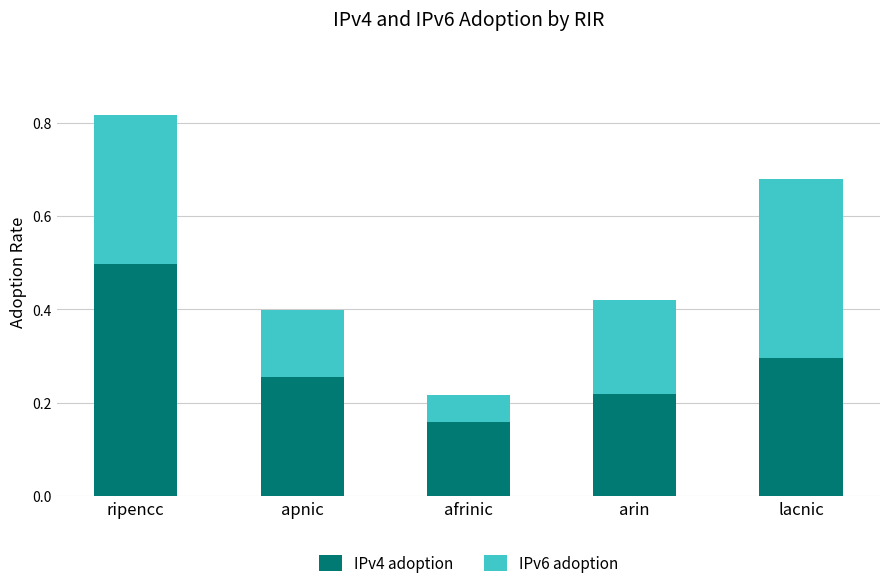

What is the sum of all IPv4 adoption values?

1.4